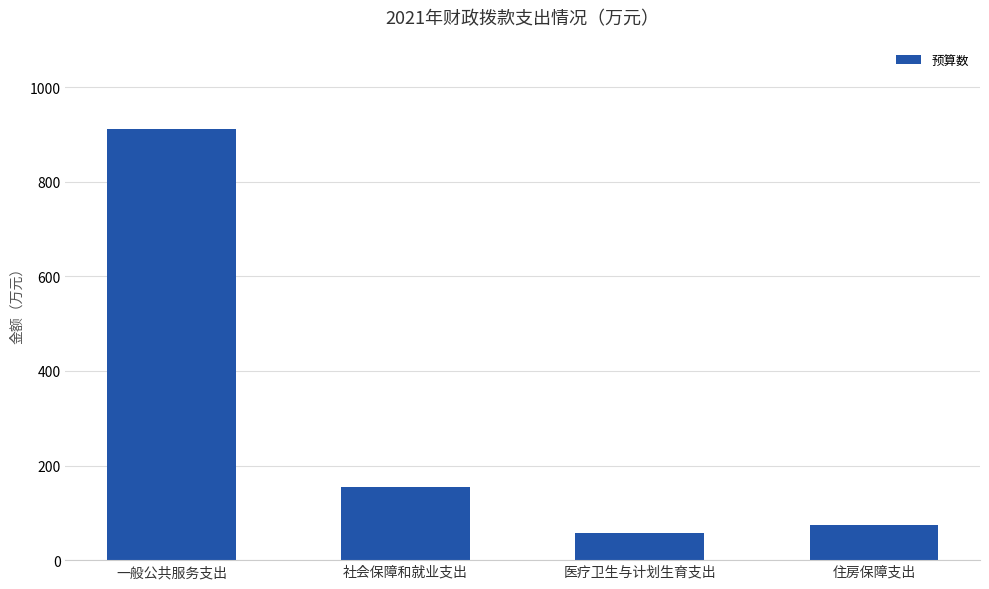

Reading left to right, list all the values displayed in this chart.

912.3	155.2	58.2	74.9